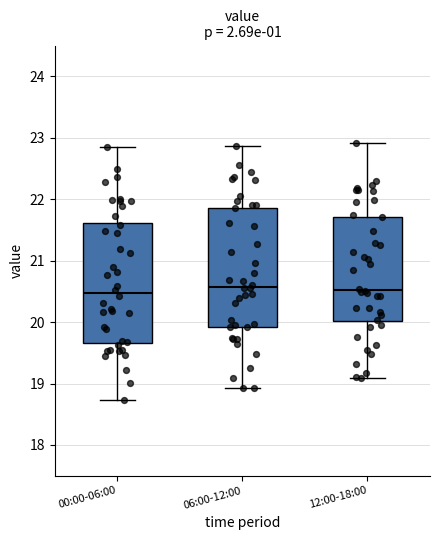

Where is the lower edge of the box for 00:00-06:00 on the y-axis? The values are not printed on the chart, so give them approximately, as read against the axis.

19.7